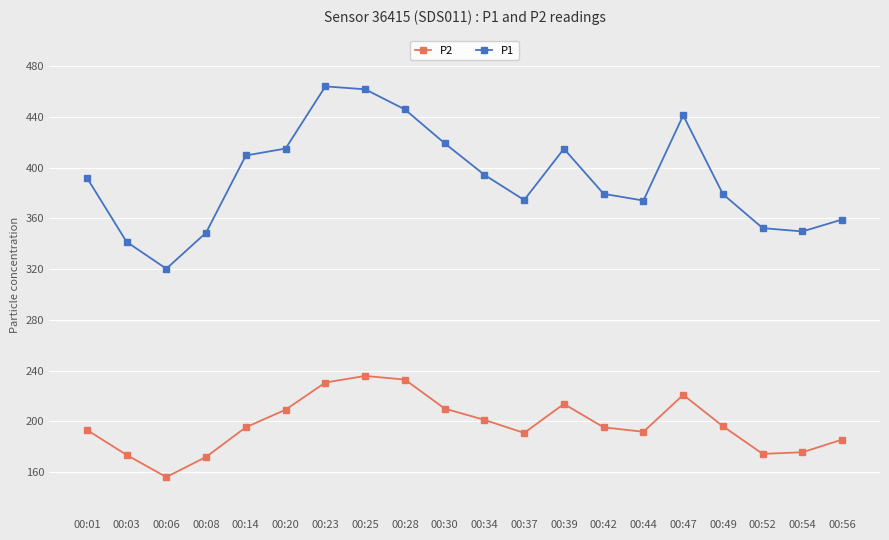

True or false: P2 and P1 cross at least once.

False